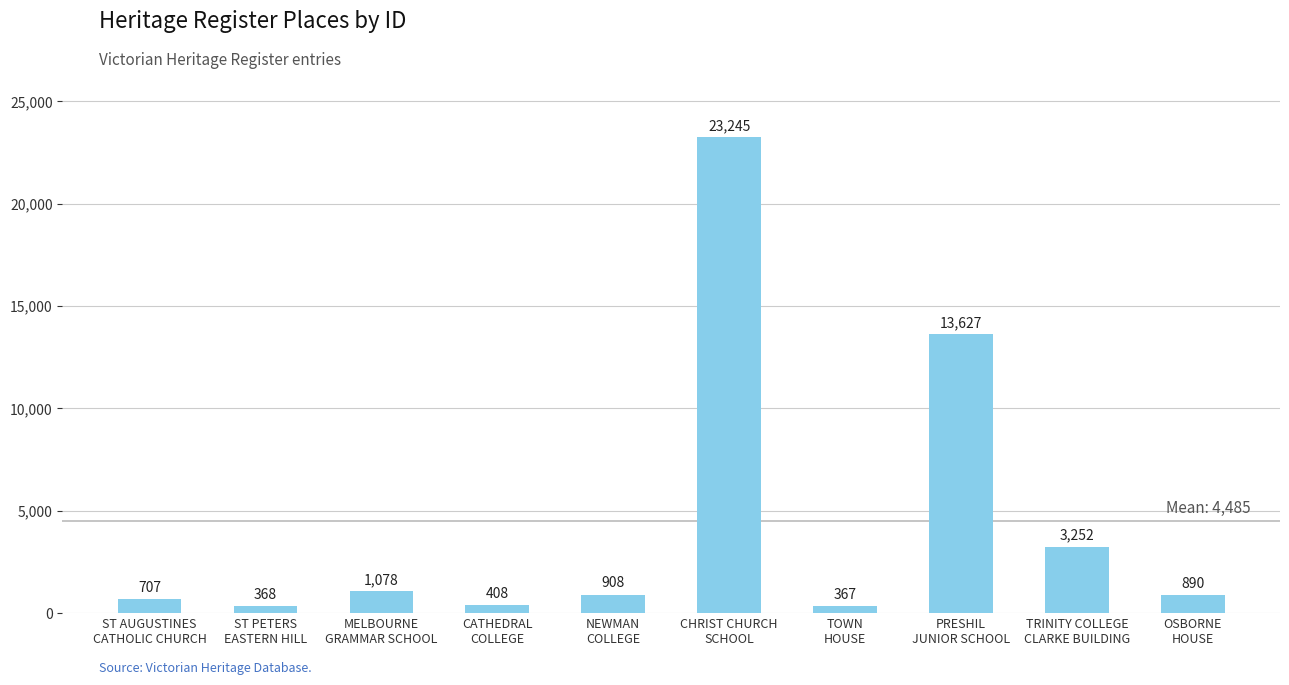

How many values are below 908?

5